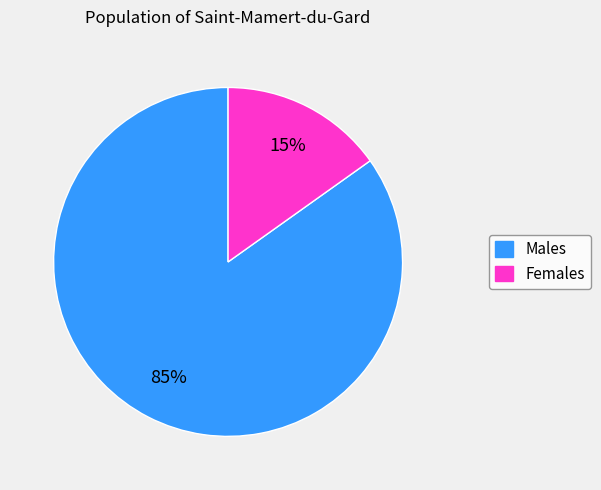

Does any single category account for the majority?

Yes